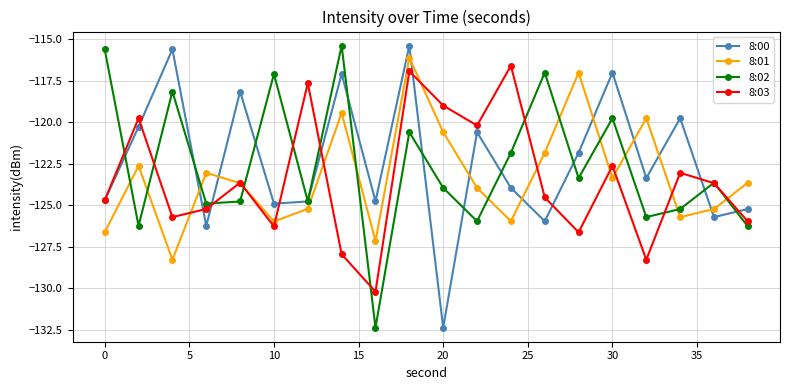

What is the maximum value shown in the chart?

-115.4